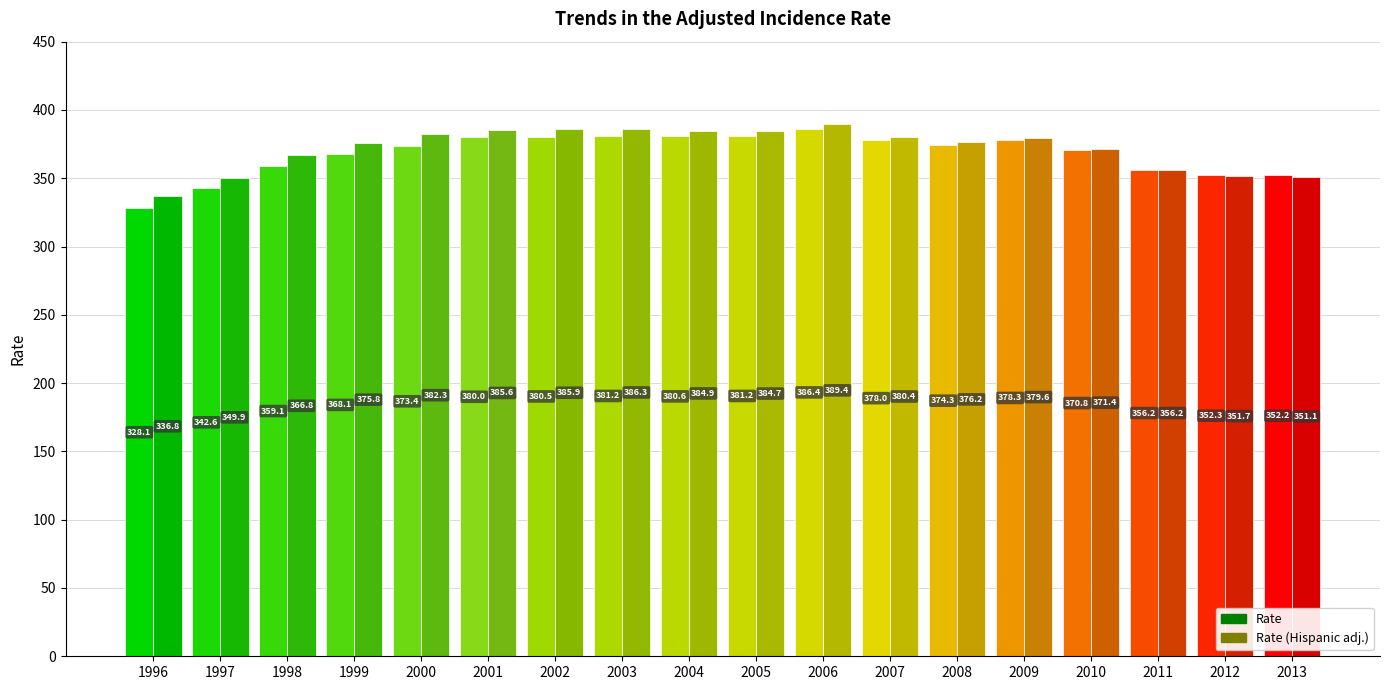

What are all the series names shown in the legend?

Rate, Rate (Hispanic adj.)